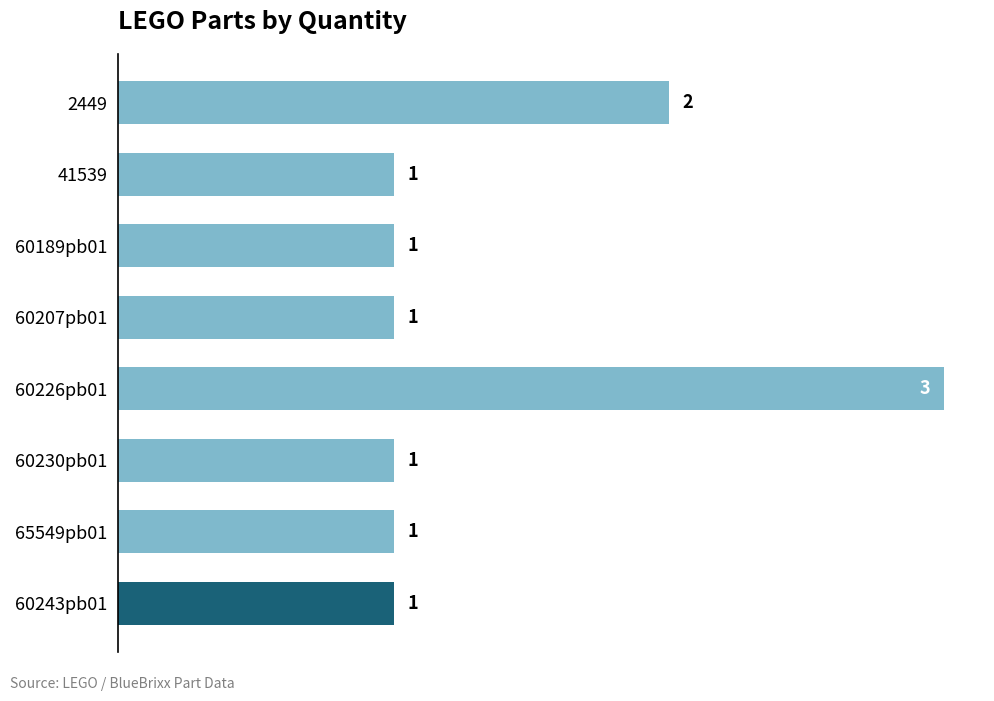

The chart shows a value of 1 at 60230pb01. True or false?

True